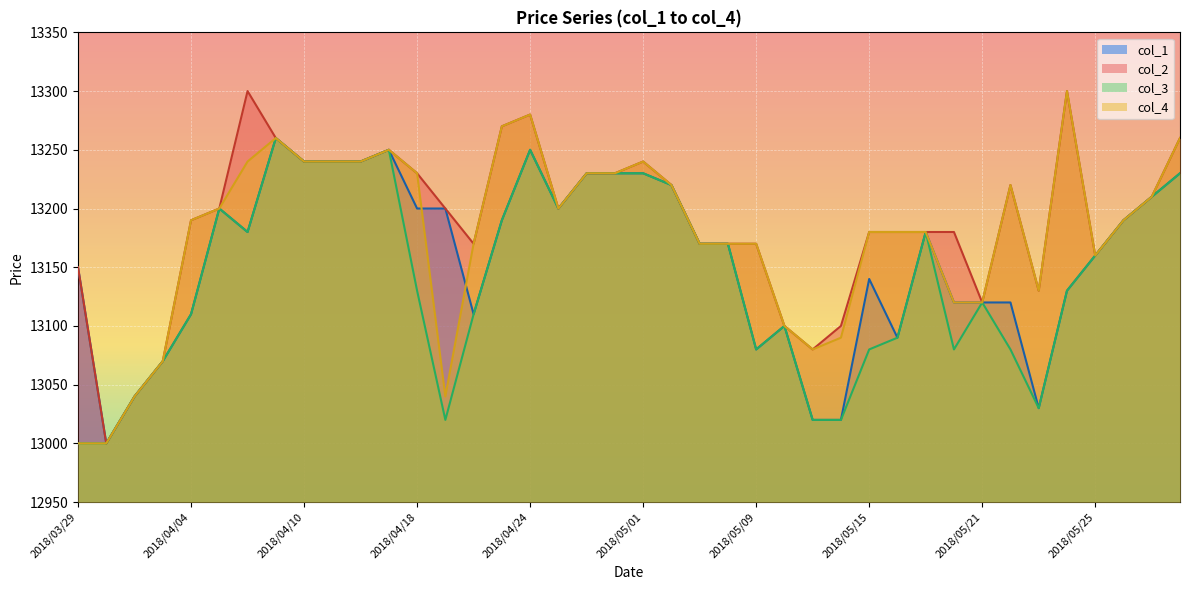

How many data points in col_2 are less than 13200?

20